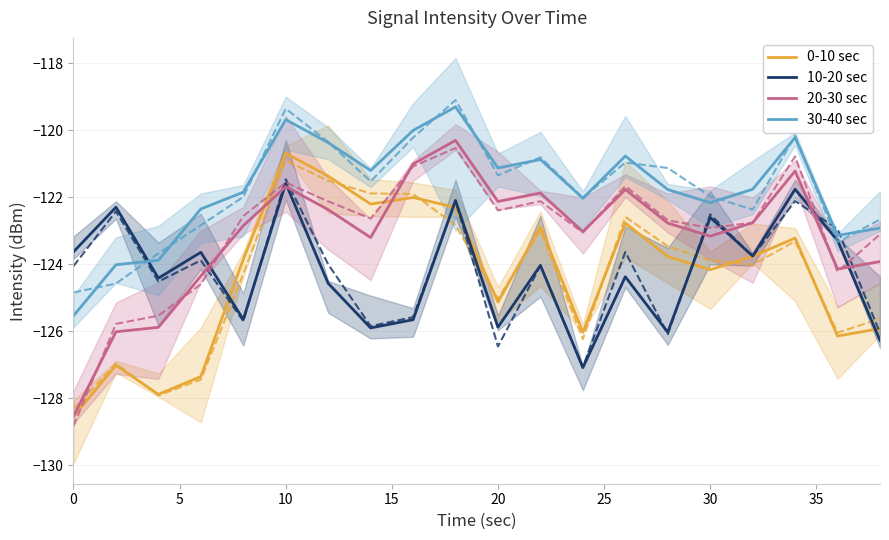

What is the highest value of the 0-10 sec series?

-120.7